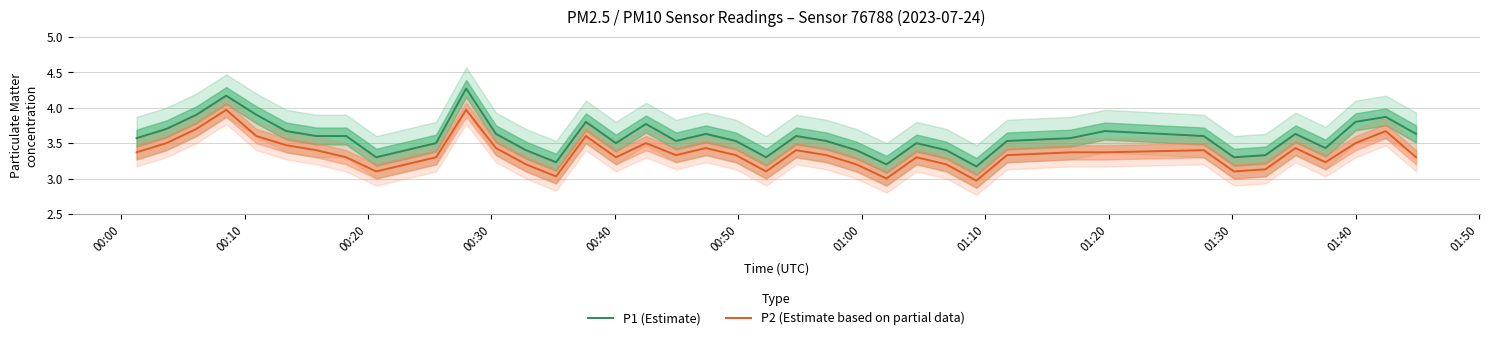

What is the sum of all P2 (Estimate based on partial data) values?

134.4